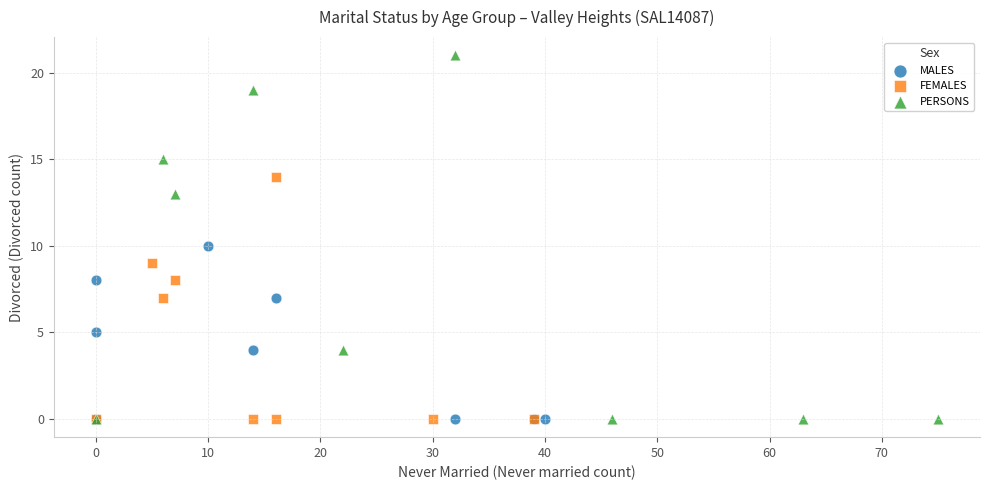

What are all the series names shown in the legend?

MALES, FEMALES, PERSONS